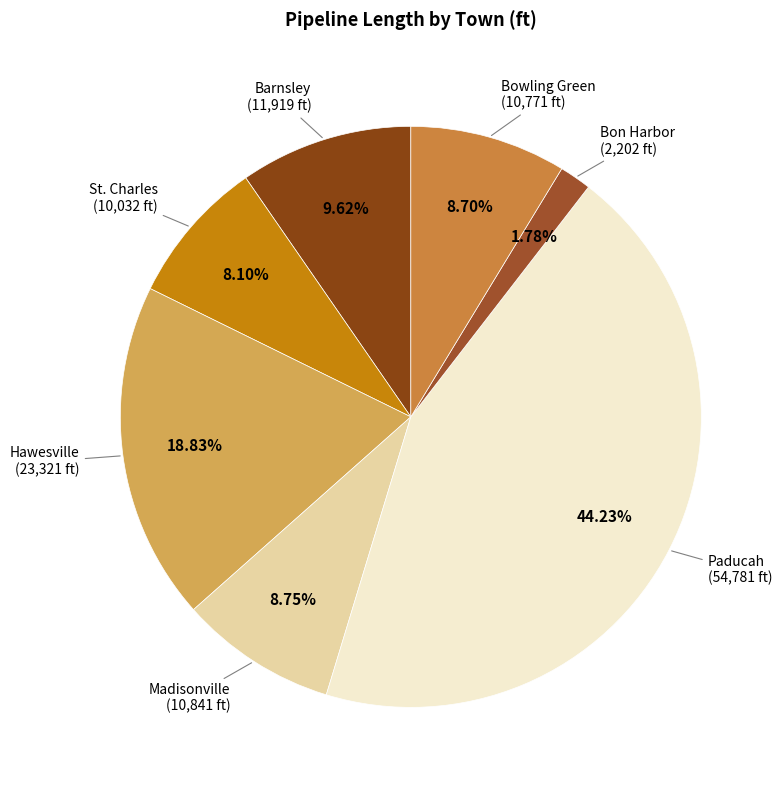

Which category has the smallest portion of the pie?

Bon Harbor